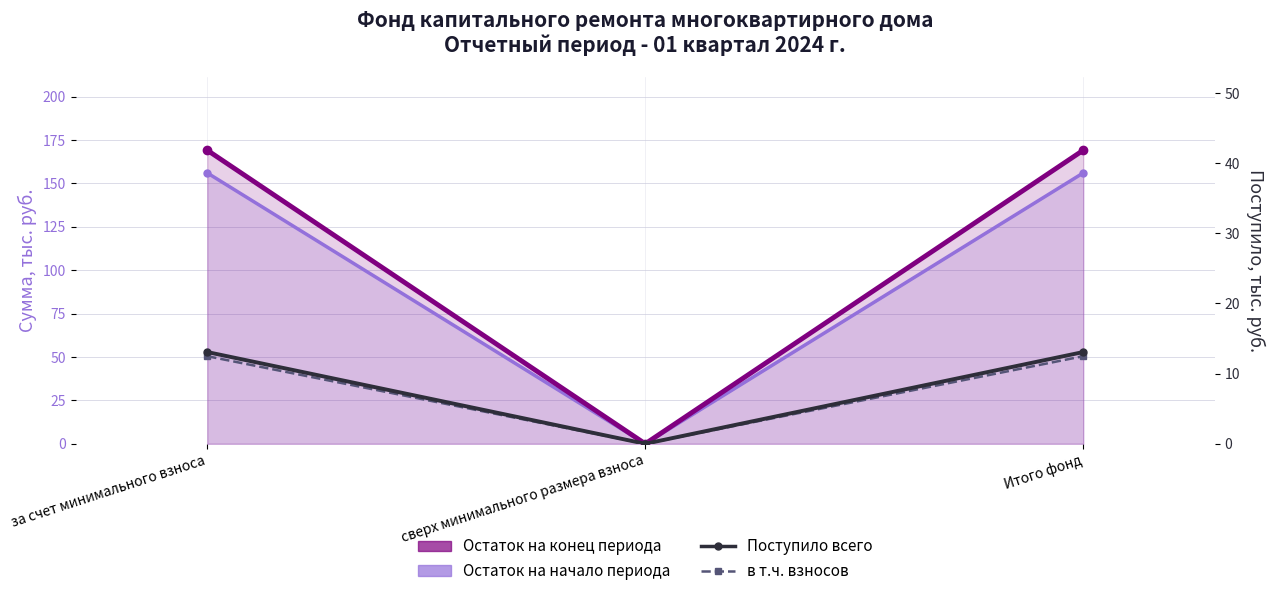

Where does the Поступило всего series first go above 13?

за счет минимального взноса